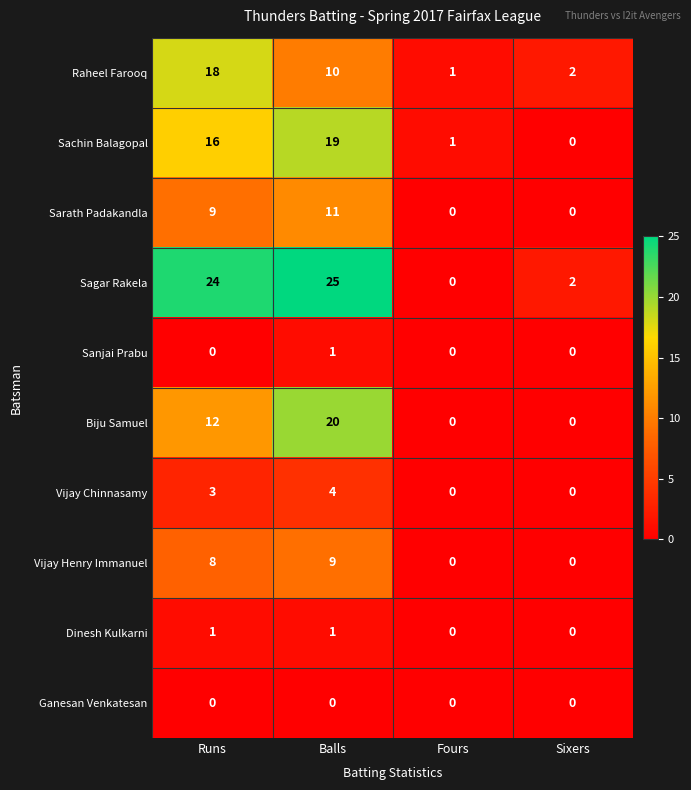

Which series has the widest spread of values?

Sagar Rakela